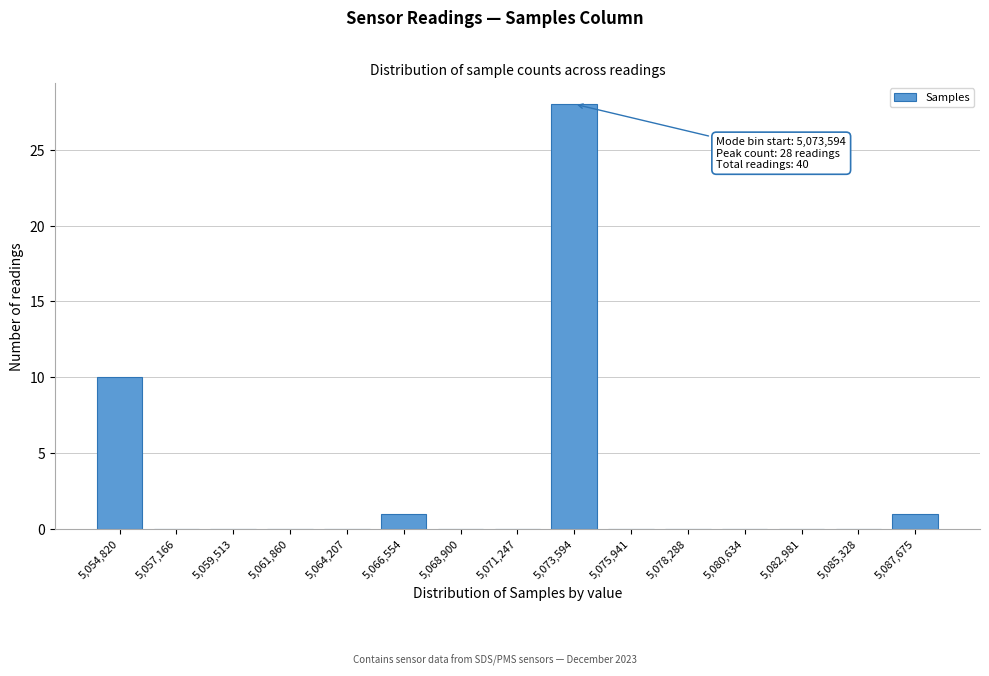

Reading left to right, extract all data points from this chart.

5,054,820=10	5,057,166=0	5,059,513=0	5,061,860=0	5,064,207=0	5,066,554=1	5,068,900=0	5,071,247=0	5,073,594=28	5,075,941=0	5,078,288=0	5,080,634=0	5,082,981=0	5,085,328=0	5,087,675=1